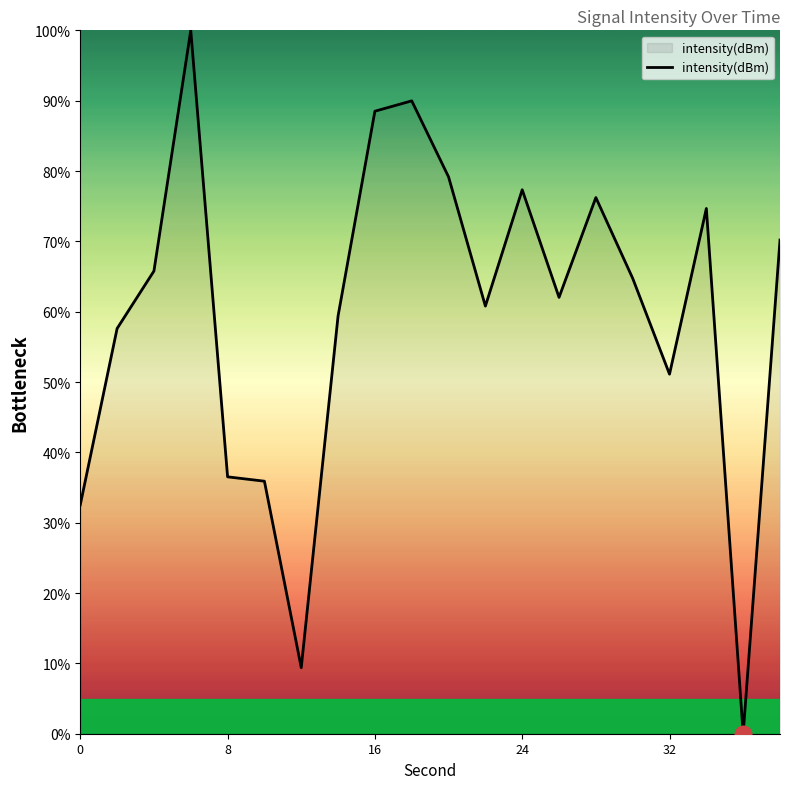

What is the maximum value shown in the chart?

100.0